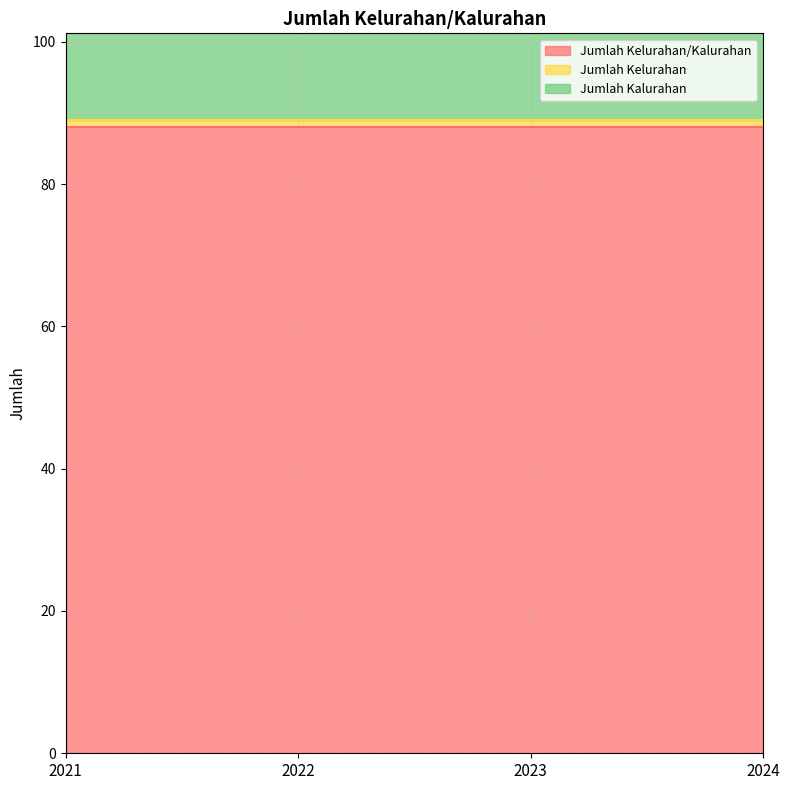

At how many categories does at least one series exceed 87?

4